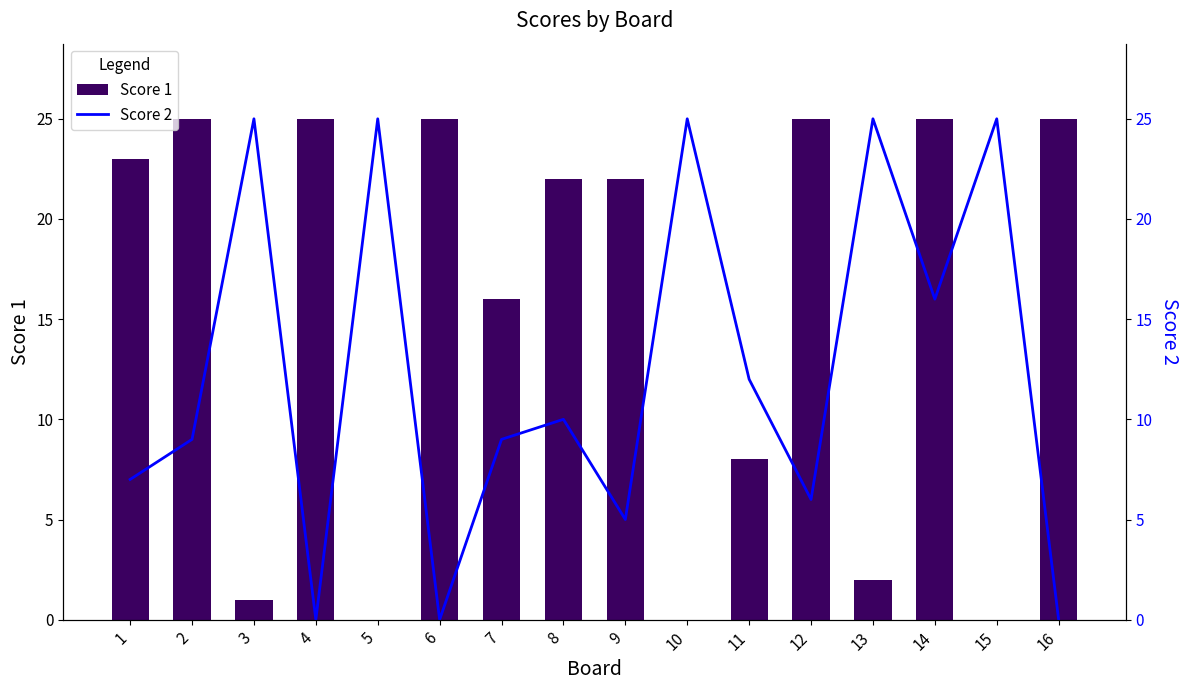

Reading left to right, extract all data points from this chart.

Score 1: 1=23	2=25	3=1	4=25	5=0	6=25	7=16	8=22	9=22	10=0	11=8	12=25	13=2	14=25	15=0	16=25
Score 2: 1=7	2=9	3=25	4=0	5=25	6=0	7=9	8=10	9=5	10=25	11=12	12=6	13=25	14=16	15=25	16=0